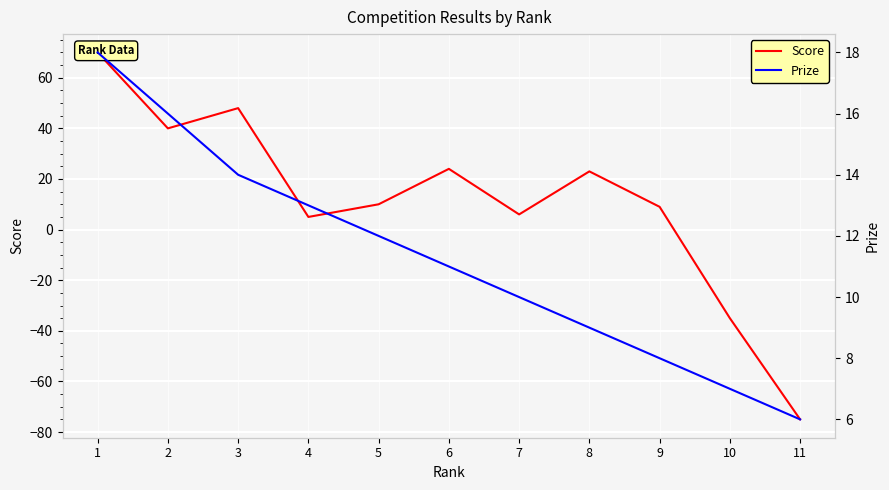

List the labels in order of Score value, largest first.

1, 3, 2, 6, 8, 5, 9, 7, 4, 10, 11